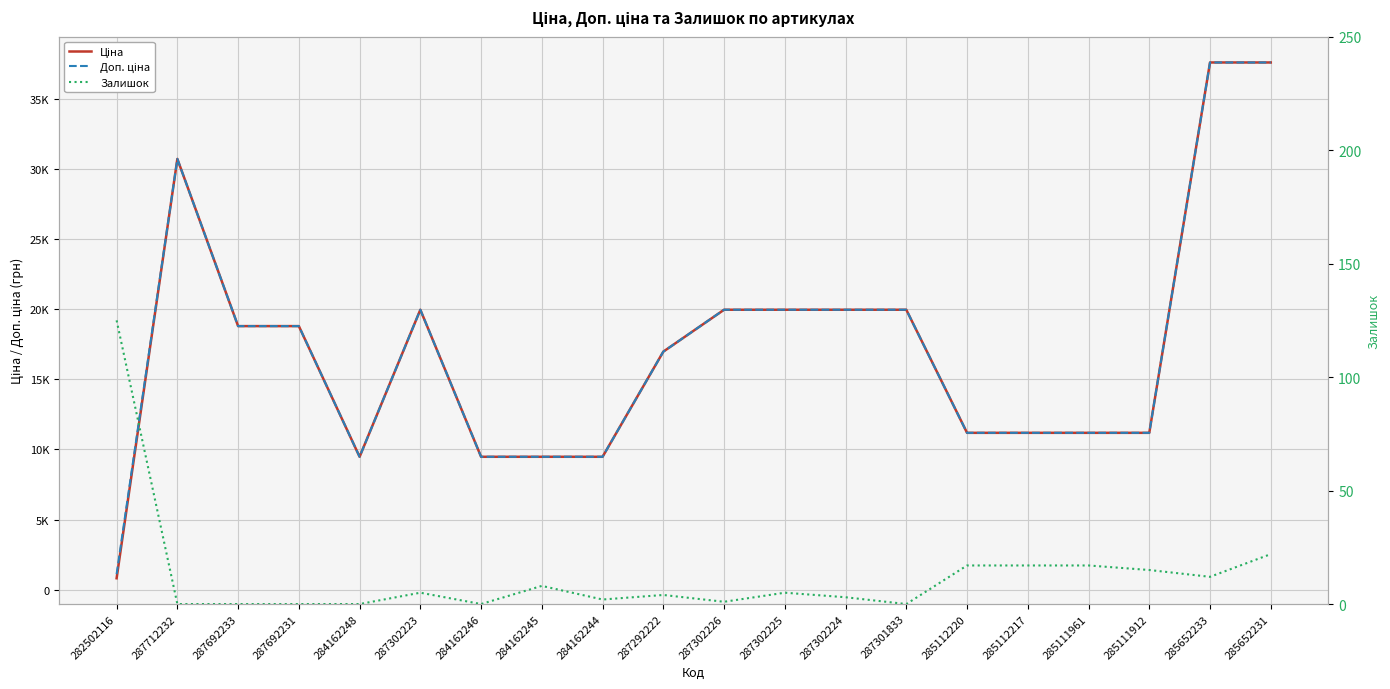

True or false: Доп. ціна and Ціна intersect in this chart.

False